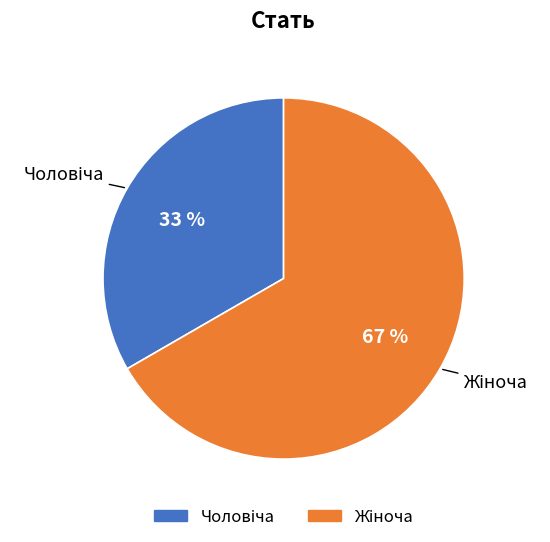

How many segments does this pie chart have?

2